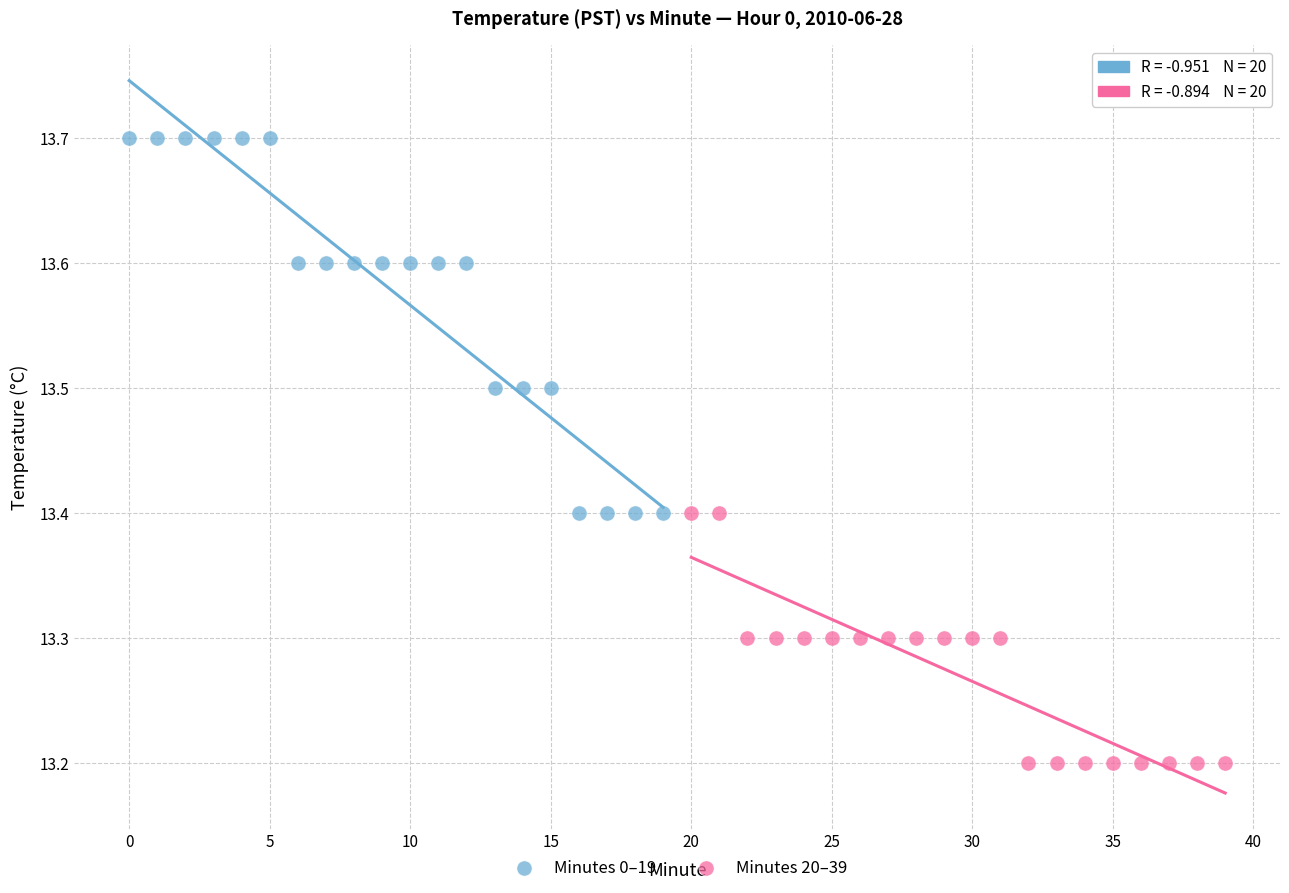

Which series reaches the minimum Y coordinate?

Minutes 20–39